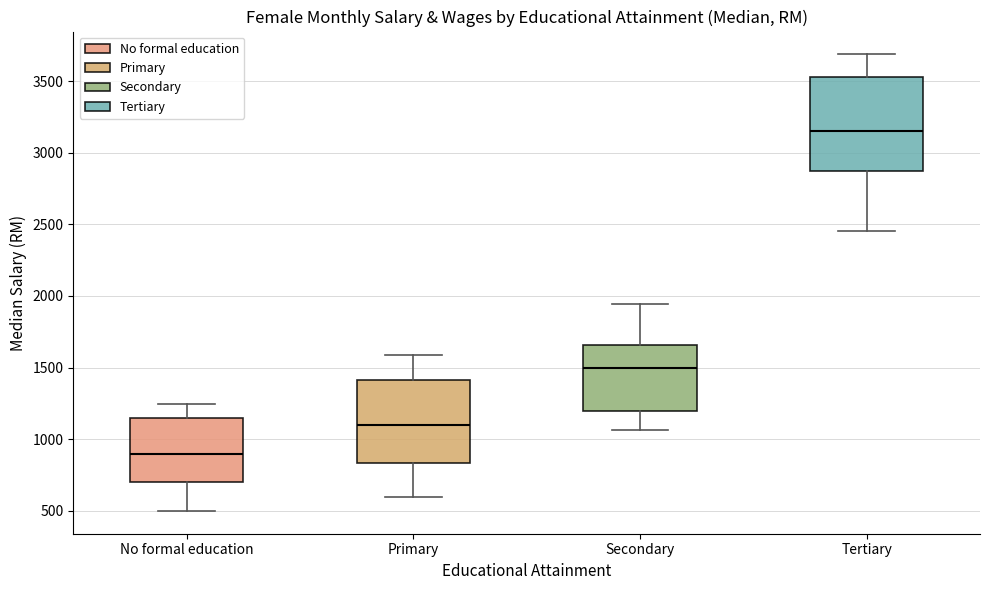

Reading left to right, read every box against the y-axis: the position of its median line, the range the box covers, and the ends of its whiskers. The values are not printed on the chart, so give them approximately, as read against the axis.

No formal education: median 900, box 700 to 1150, whiskers 500 to 1250
Primary: median 1100, box 850 to 1400, whiskers 600 to 1600
Secondary: median 1500, box 1200 to 1650, whiskers 1050 to 1950
Tertiary: median 3150, box 2850 to 3550, whiskers 2450 to 3700